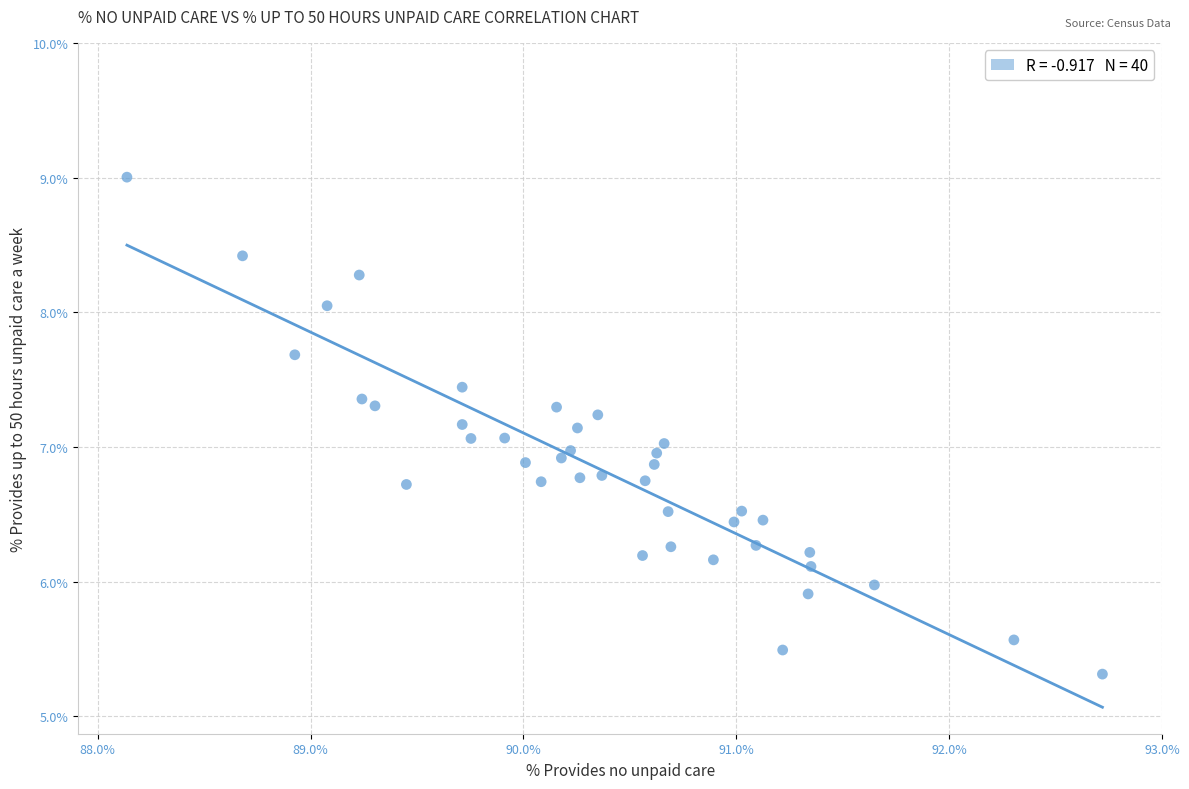

What is the range of X values (max minus min)?

4.6